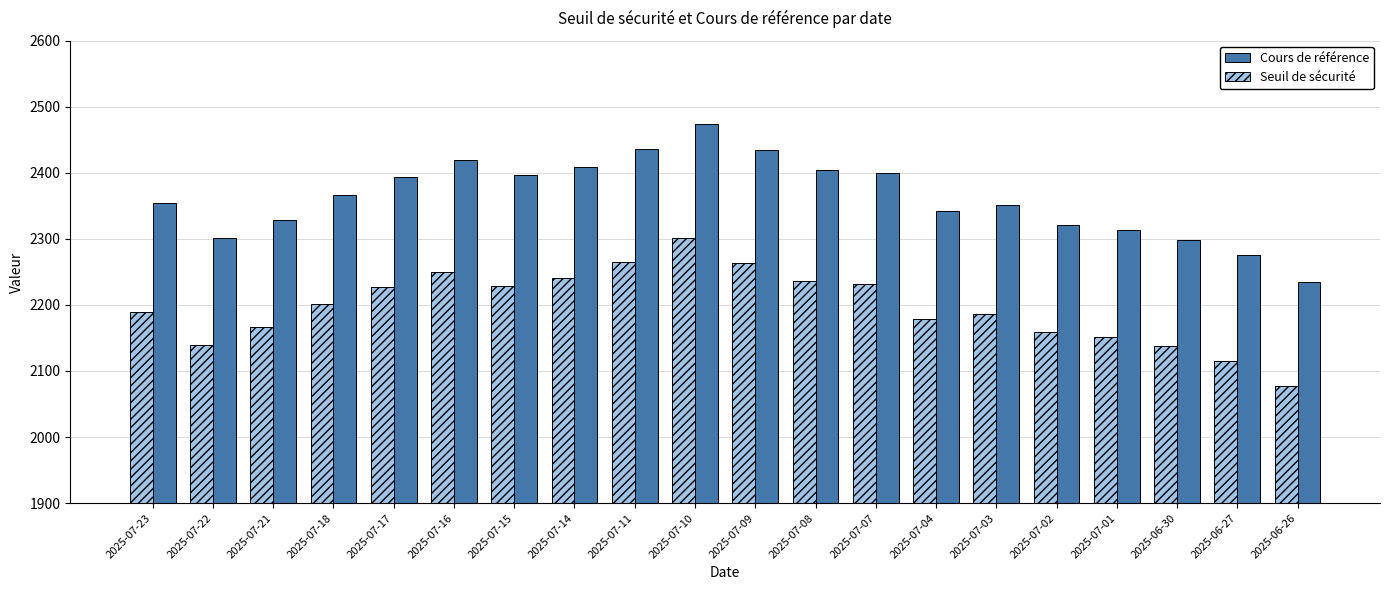

What is the greatest value displayed?

2474.0